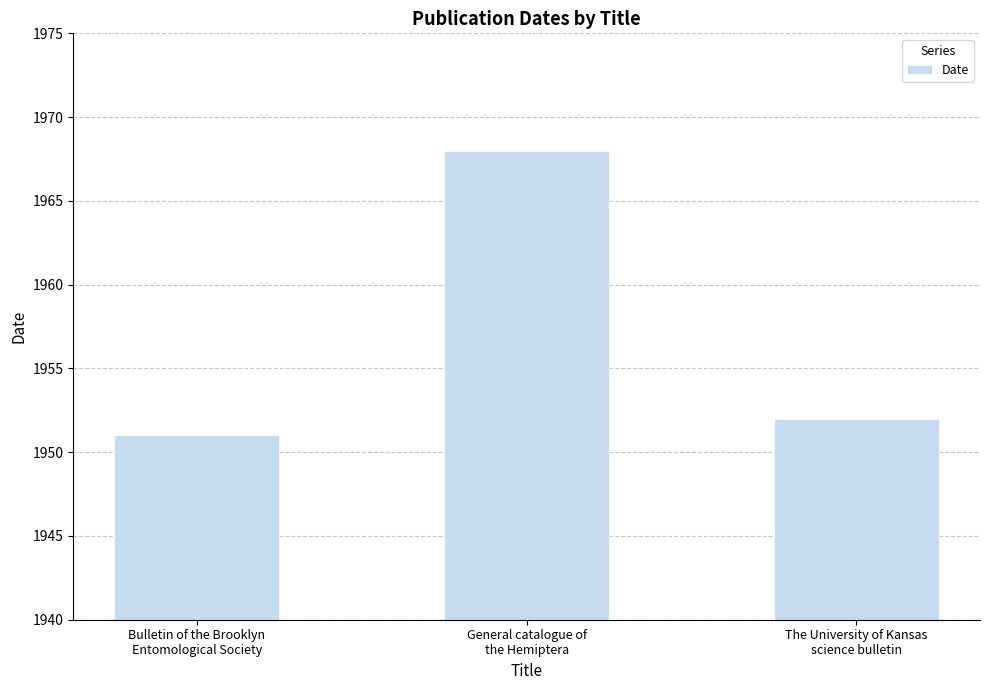

True or false: the data shows 1952 at The University of Kansas
science bulletin.

True